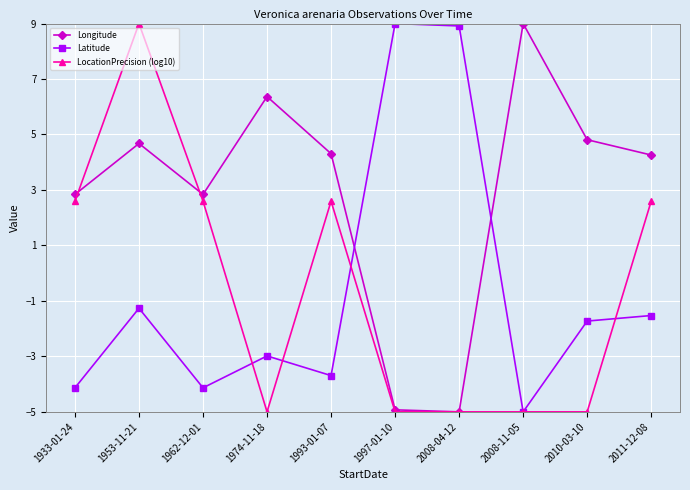

What is the approximate value of LocationPrecision (log10) at 2011-12-08?

2.6